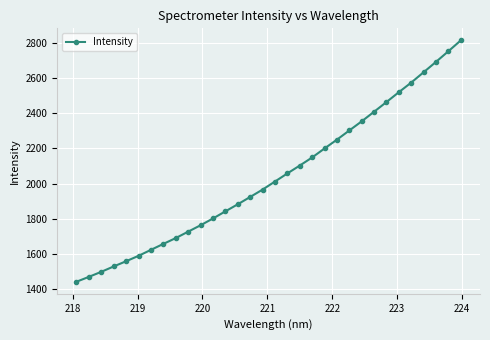

What is the value of the 20th point from the left?

2148.9